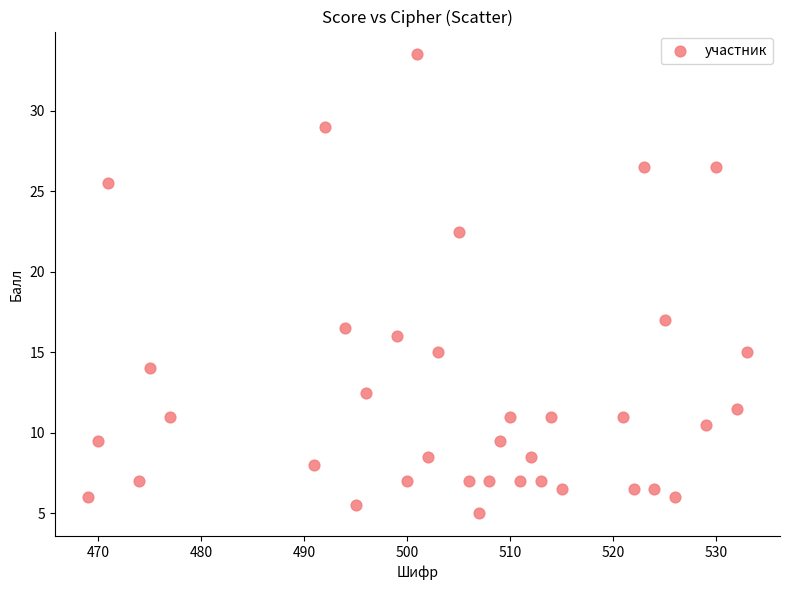

What is the range of X values (max minus min)?

64.0